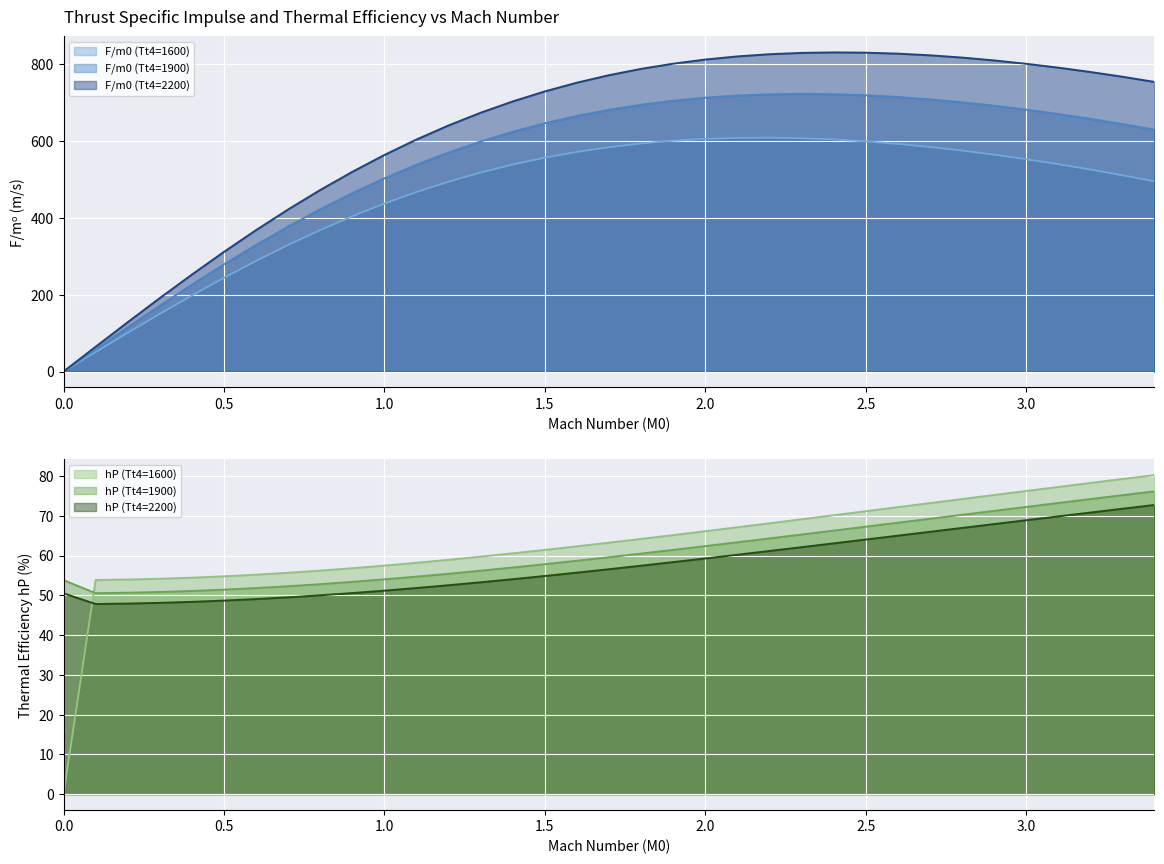

How many data points in hP (Tt4=1600) are above 63?

18